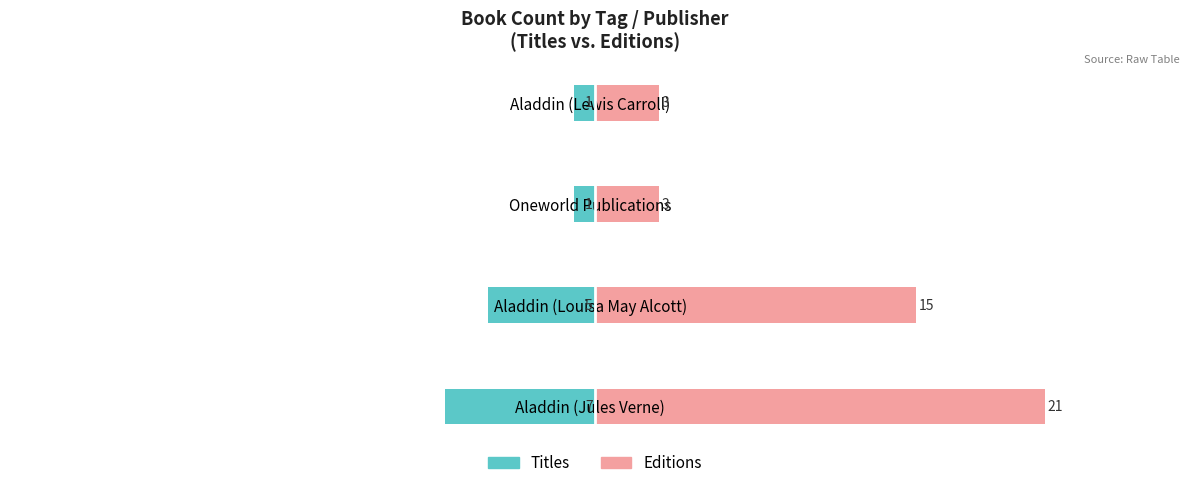

How many bars are there in total?

8